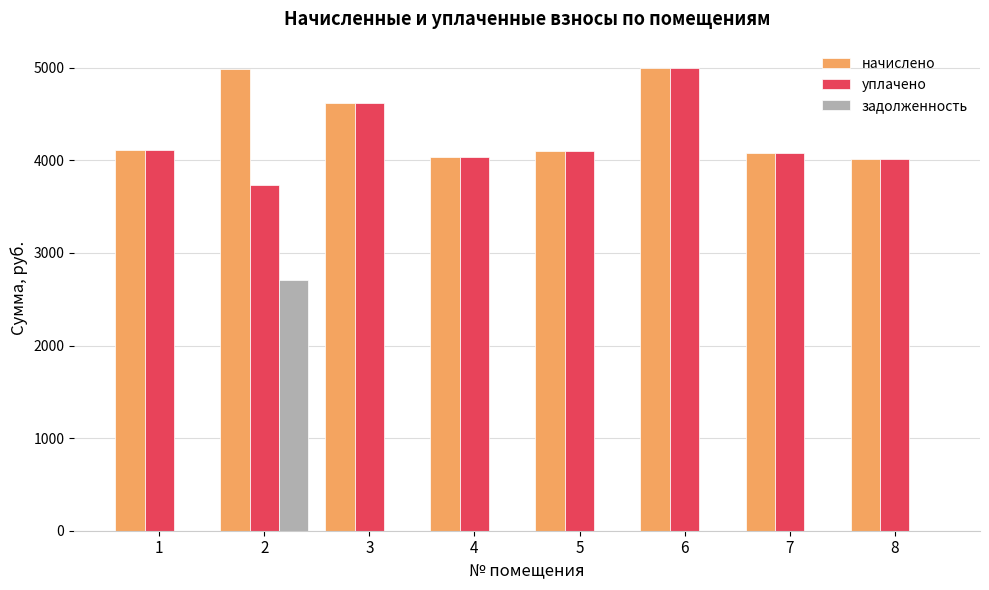

What is the greatest value displayed?

5001.1